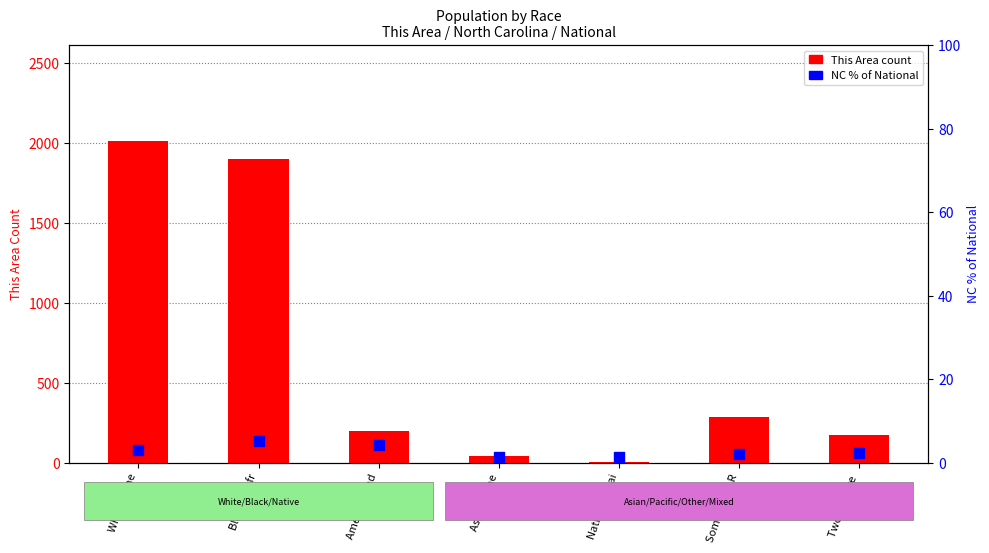

Is the value of This Area count at White alone greater than the value of NC % of National at Two or More ?

Yes